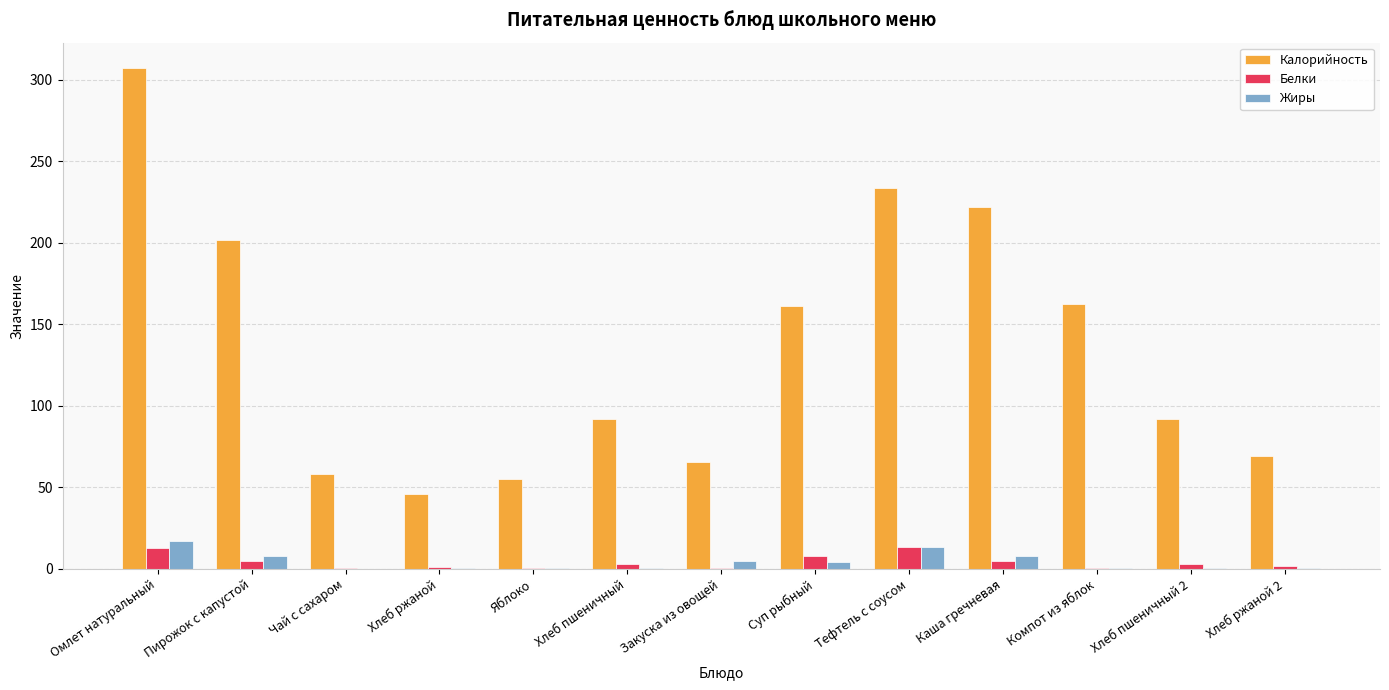

The value of Калорийность at Компот из яблок is 72.0. True or false?

False